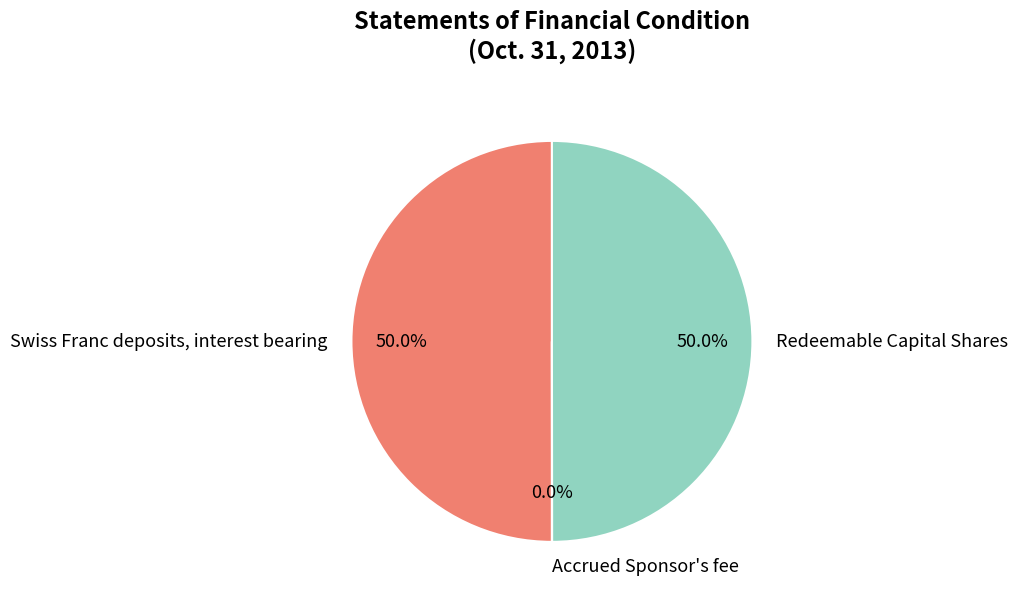

What is the ratio of the value at Swiss Franc deposits, interest bearing to the value at Redeemable Capital Shares?

1.0